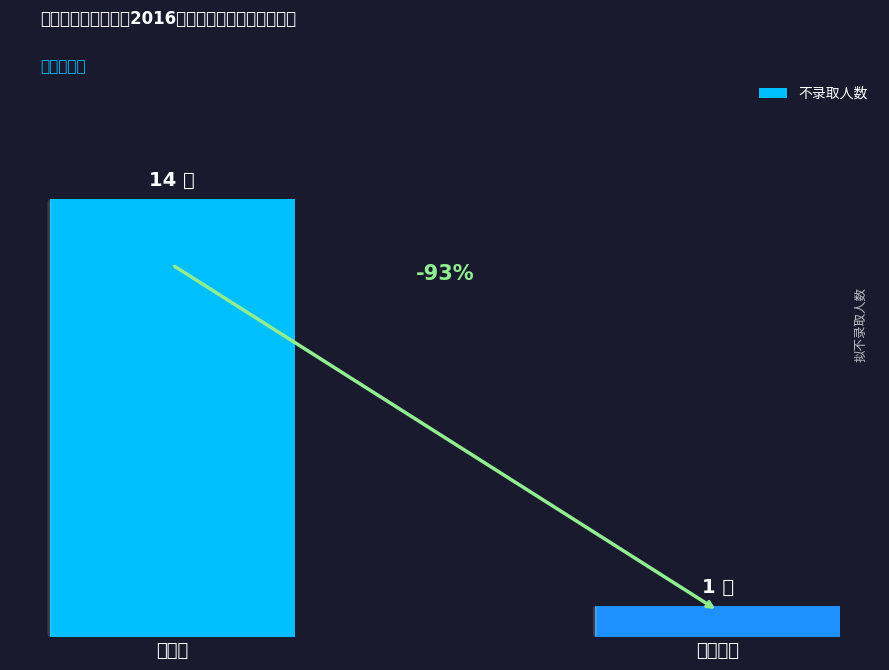

Is it true that the value at 建筑学 is 20?

False